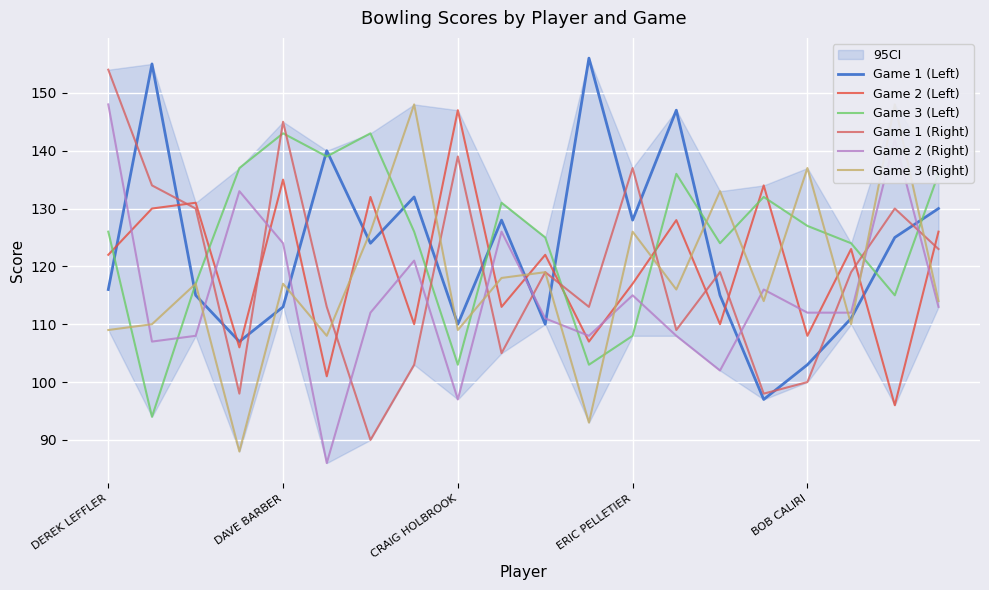

What is the minimum value for Game 3 (Left)?

94